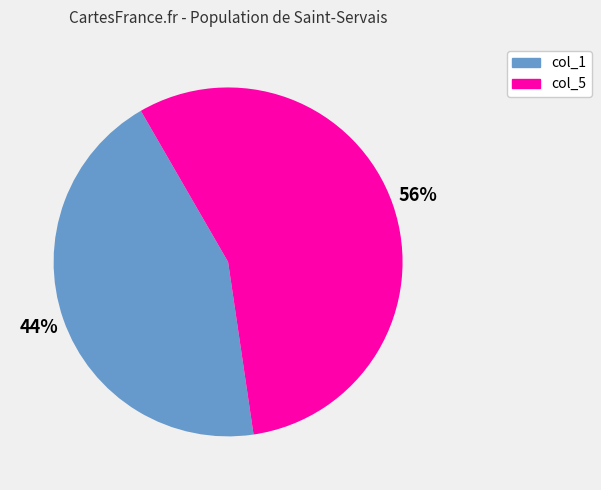

Is there any slice that represents more than half of the pie?

Yes